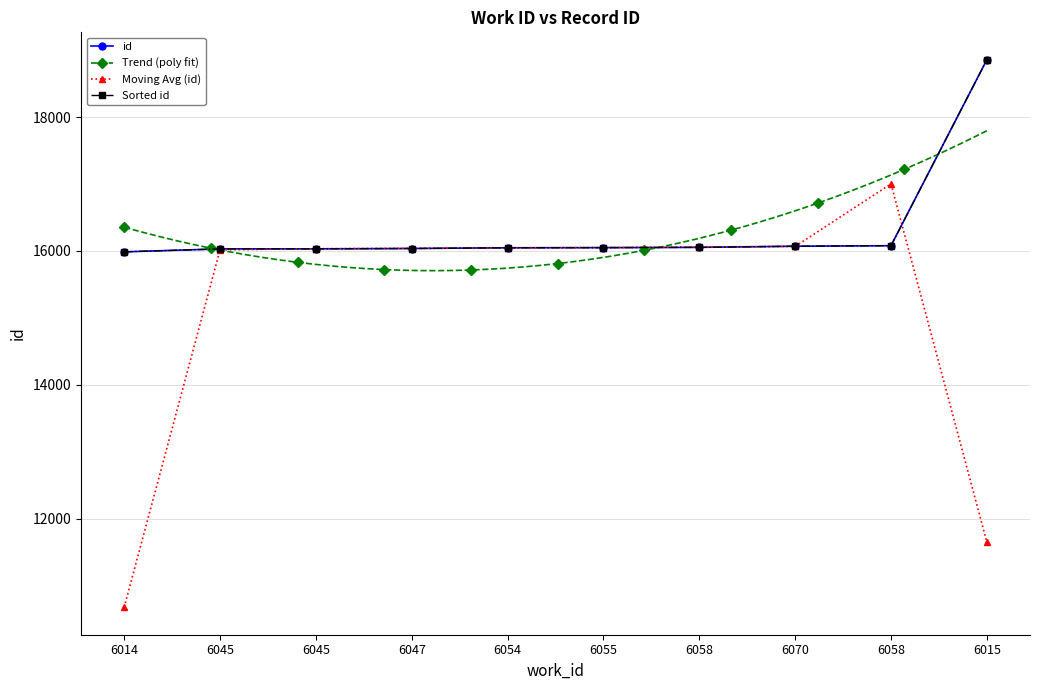

Reading left to right, transcribe all the data shown in this chart.

6014=15986	6045=16030	6045=16031	6047=16036	6054=16047	6055=16049	6058=16053	6070=16070	6058=16078	6015=18858